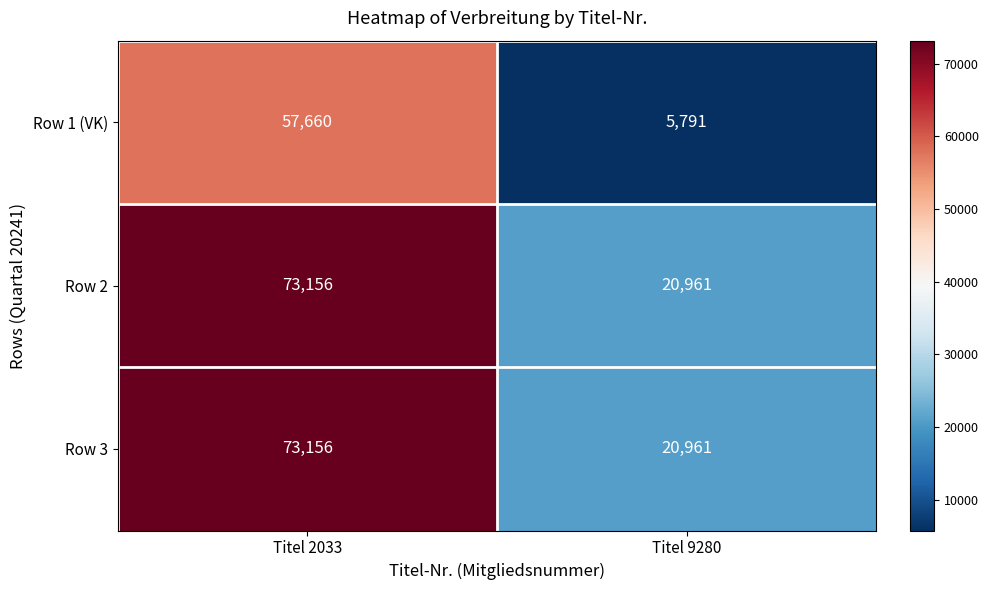

At which category is the sum across all series the highest?

Titel 2033